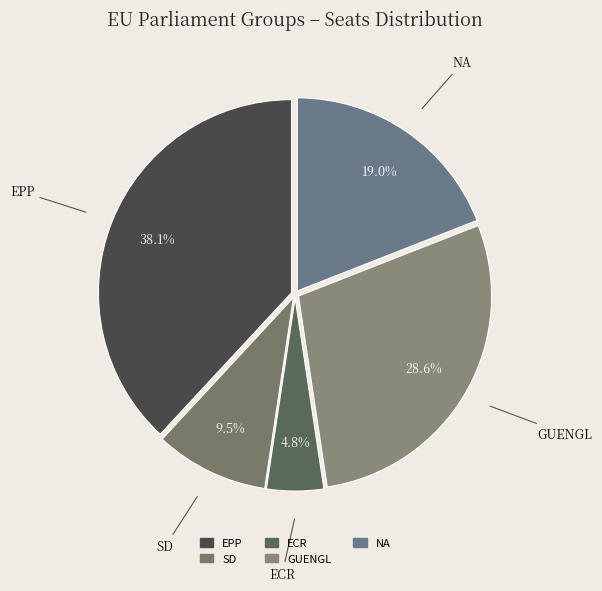

Which category has the smallest portion of the pie?

ECR